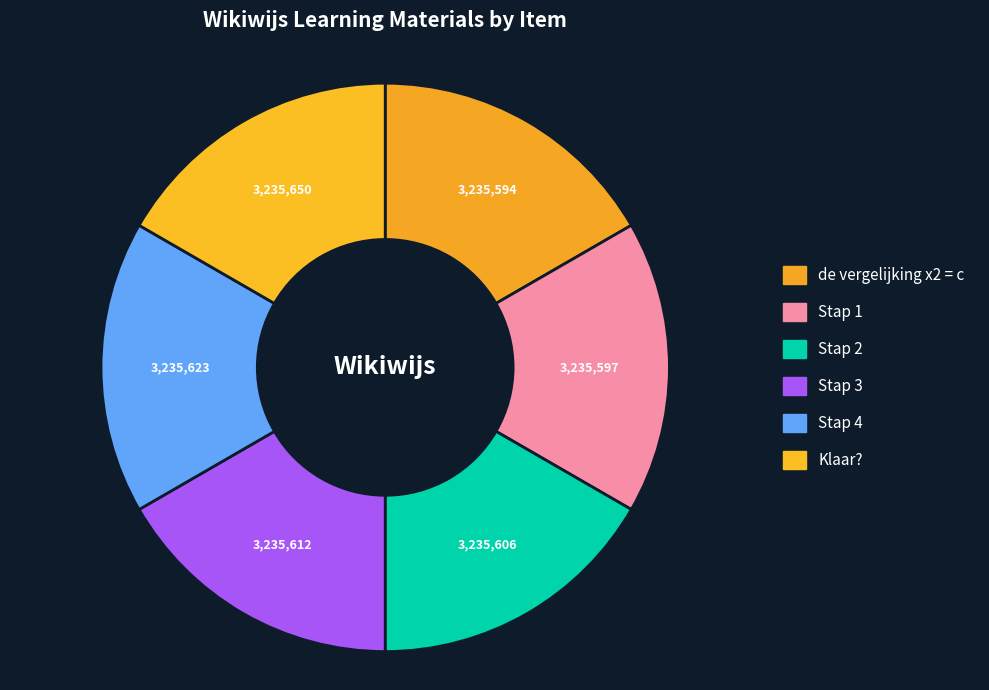

What is the smallest slice in the pie chart?

de vergelijking x2 = c